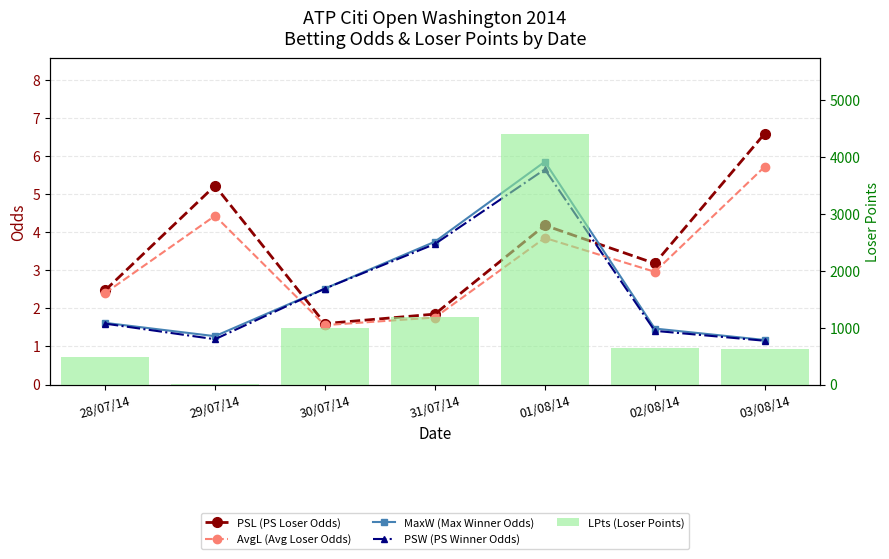

What is the difference between the maximum and minimum values in the PSL (PS Loser Odds) series?

5.0